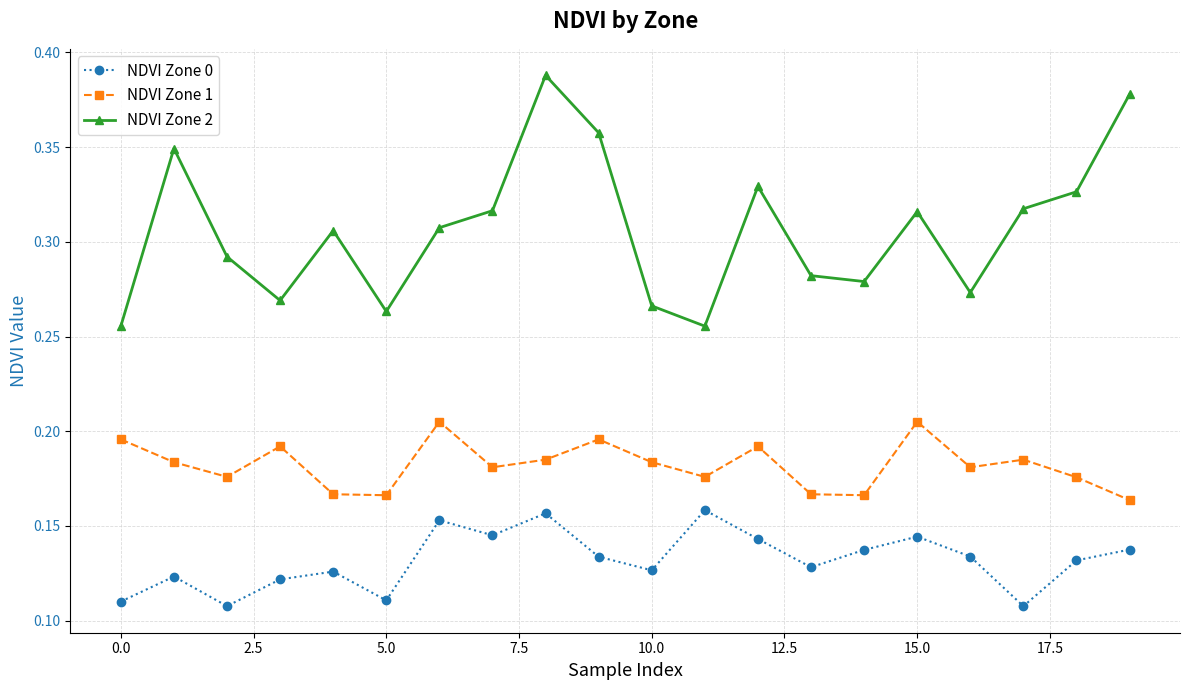

How many NDVI Zone 1 values are between 0 and 1?

20